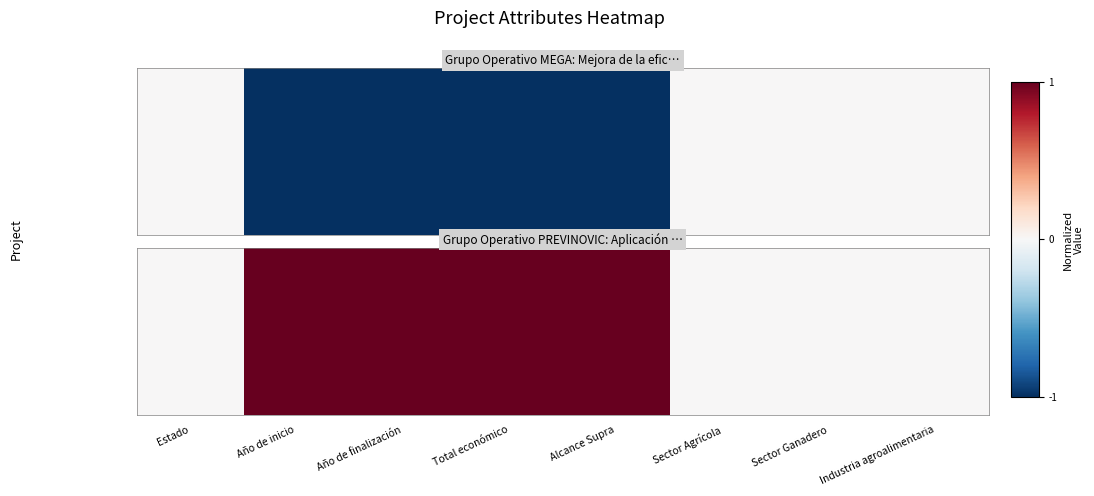

List the labels in order of value, smallest first.

Estado, Sector Agrícola, Sector Ganadero, Industria agroalimentaria, Año de inicio, Año de finalización, Total económico, Alcance Supra